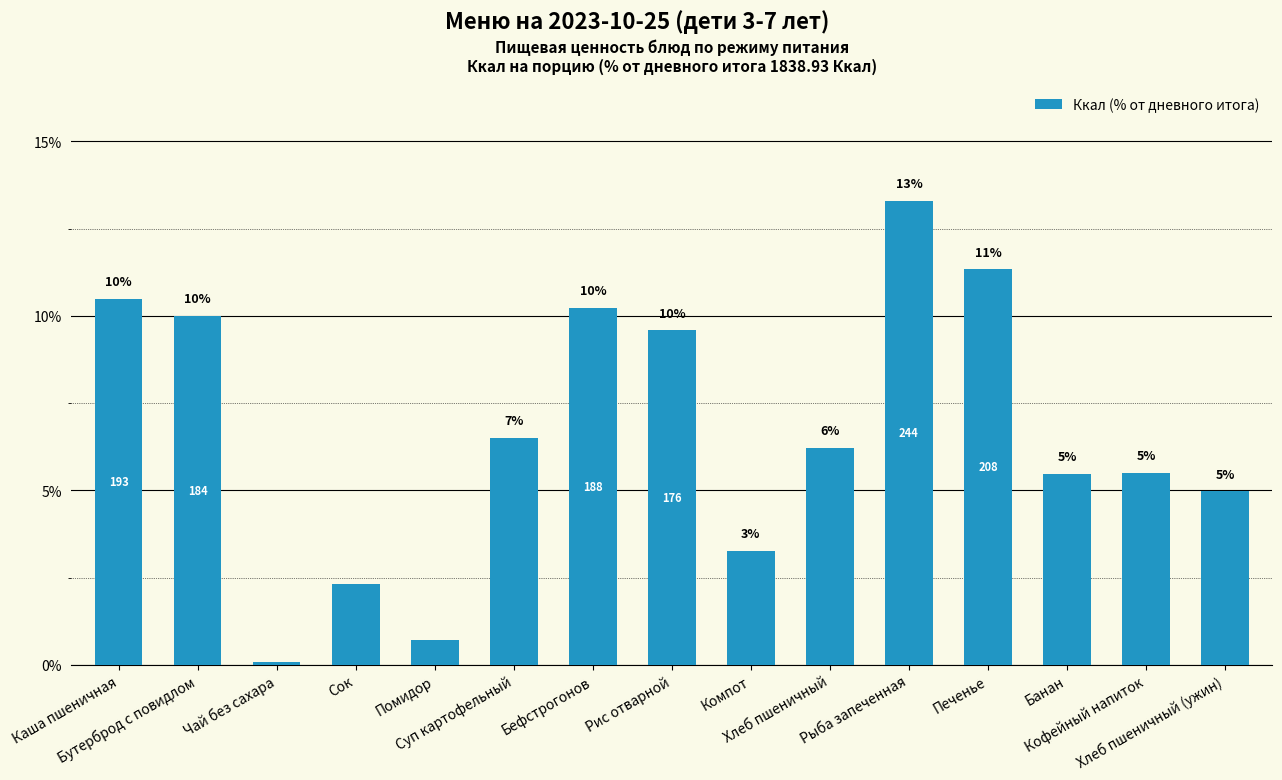

Are the bars grouped side by side (vs. stacked)?

No